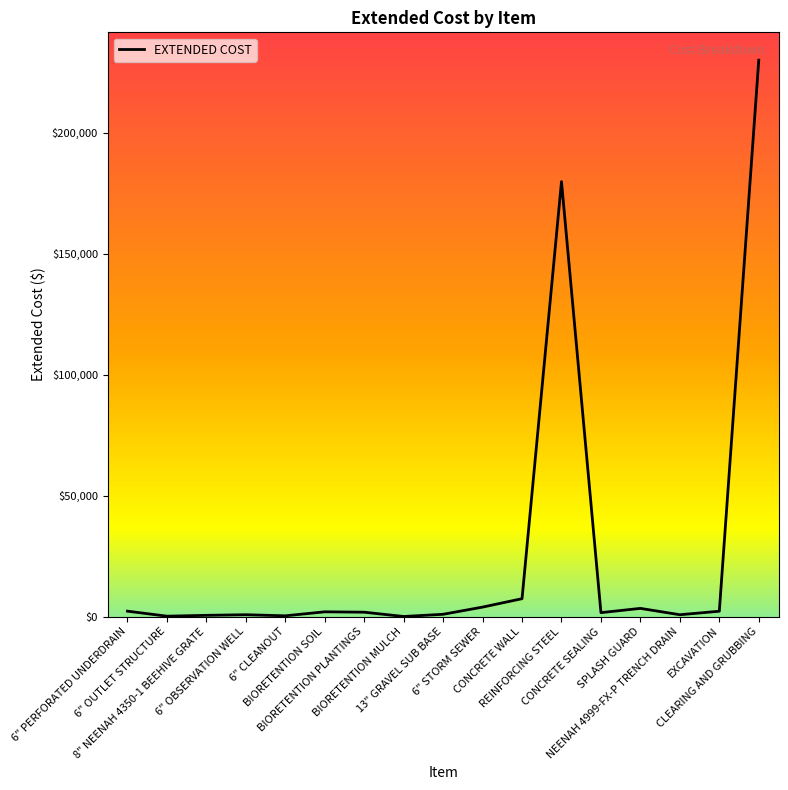

Approximately how many times larger is the value at CONCRETE WALL compared to 6" OBSERVATION WELL?

9.8